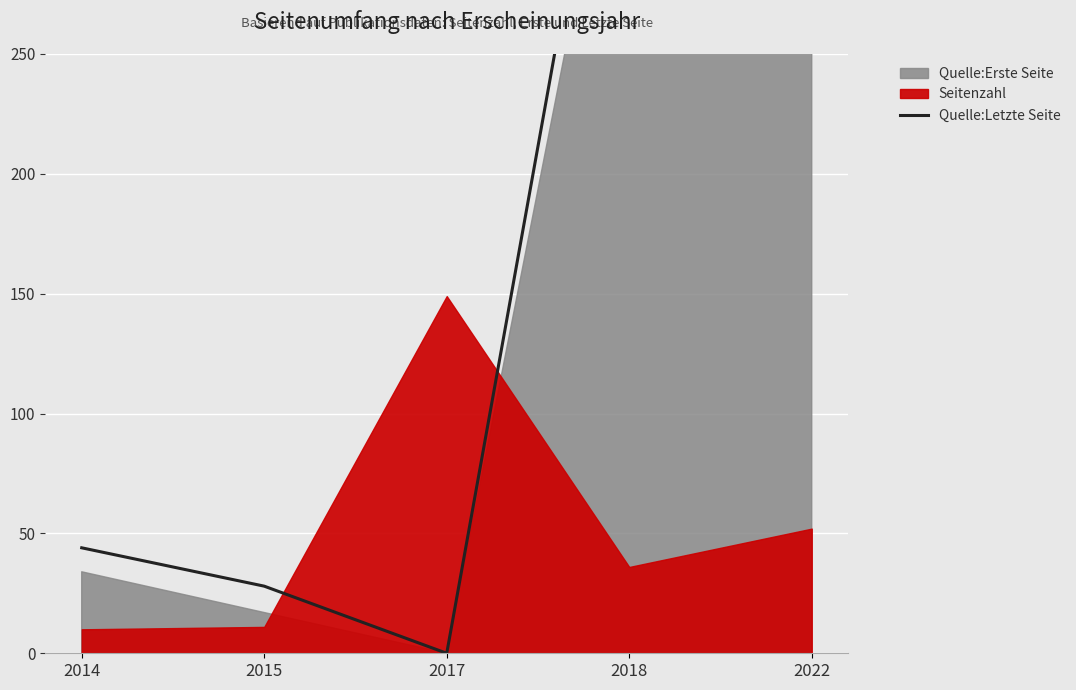

How many points are lower than both their immediate neighbors (excluding endpoints)?

1